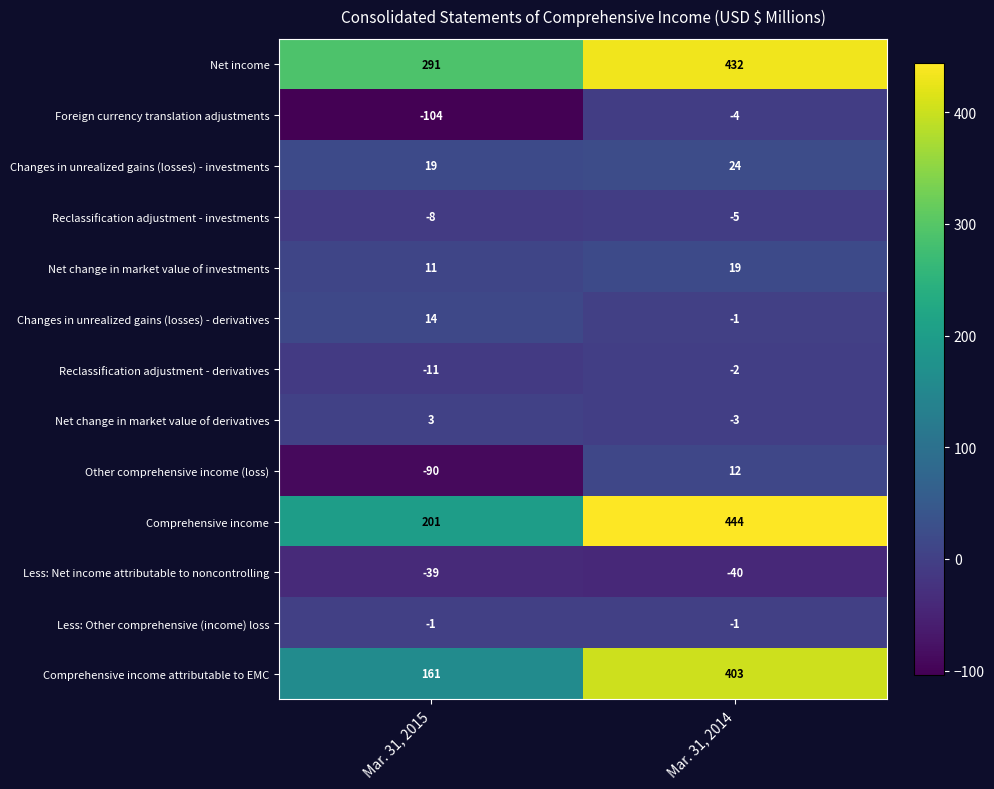

Which series has the largest total across all categories?

Net income